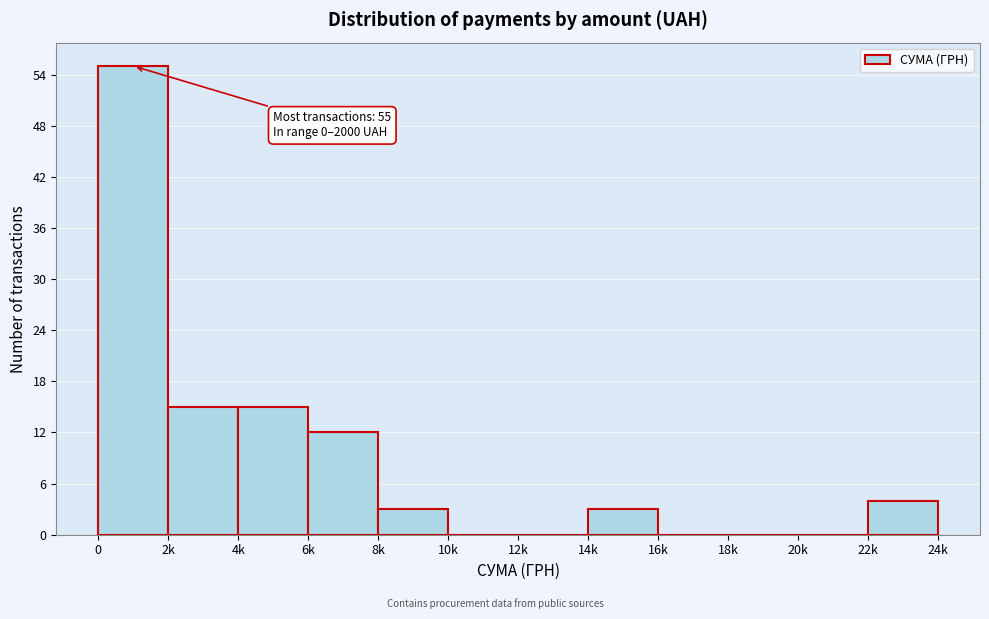

Reading right to left, extract all data points from this chart.

22k=4	20k=0	18k=0	16k=0	14k=3	12k=0	10k=0	8k=3	6k=12	4k=15	2k=15	0=55